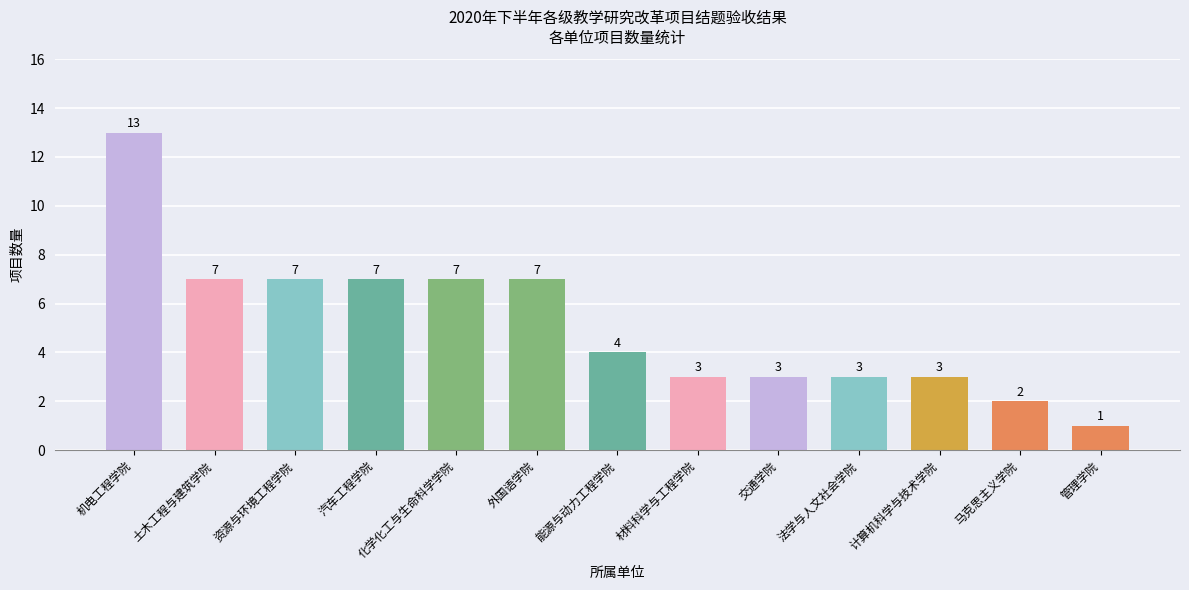

What is the change in value from 机电工程学院 to 马克思主义学院?

-11